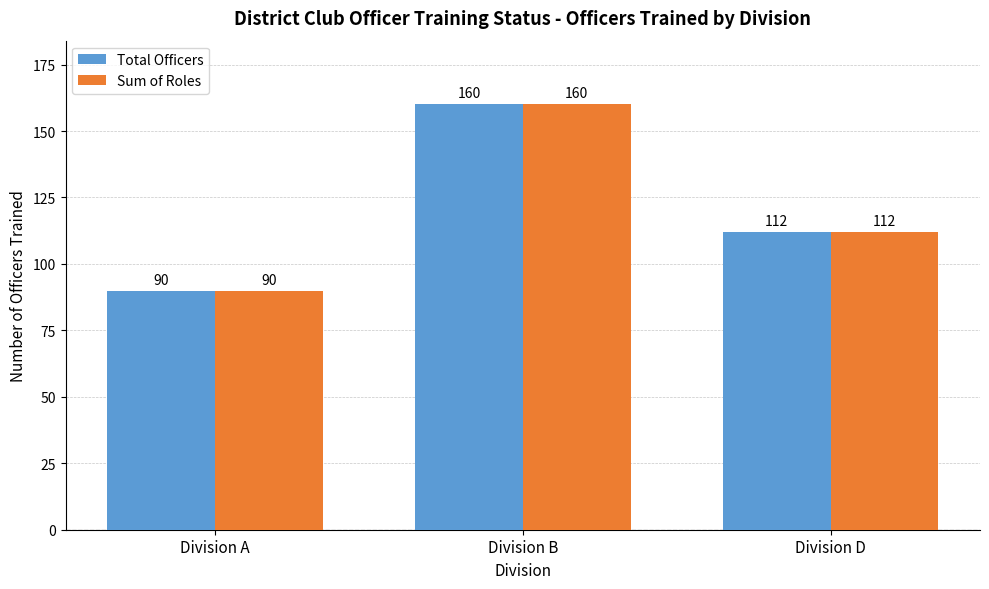

What is the value of the Total Officers bar at the 1st from the left?

90